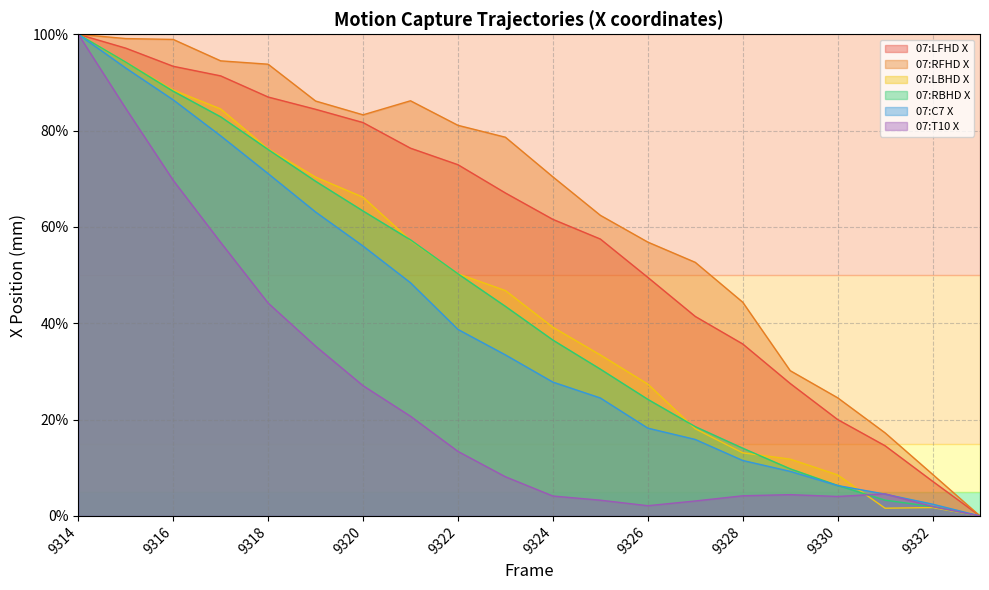

The value of 07:LBHD X at 9317 is 114.1. True or false?

False